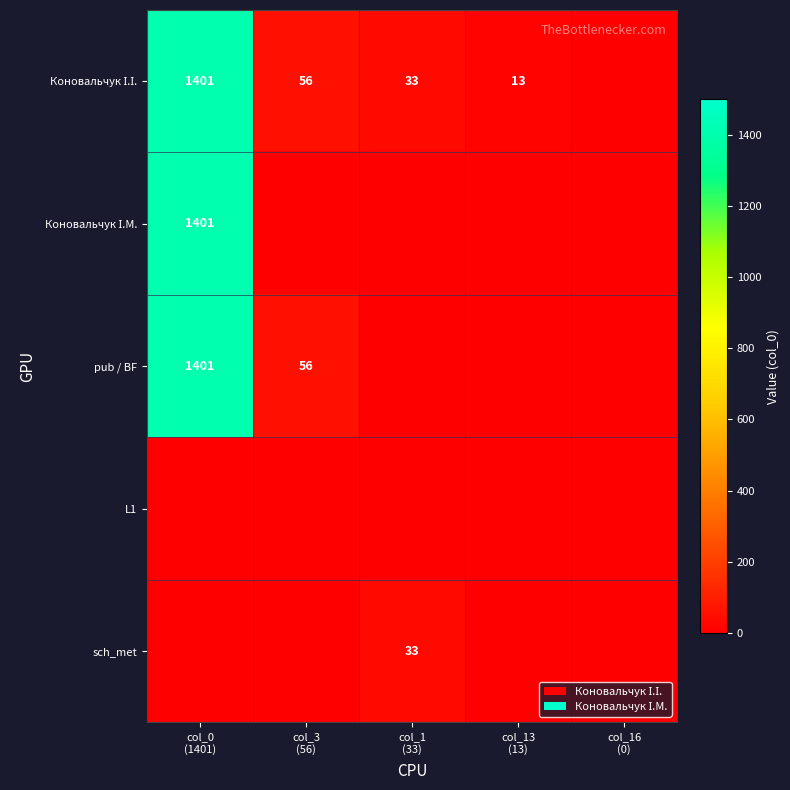

Which category has the highest value across all series?

col_0
(1401)